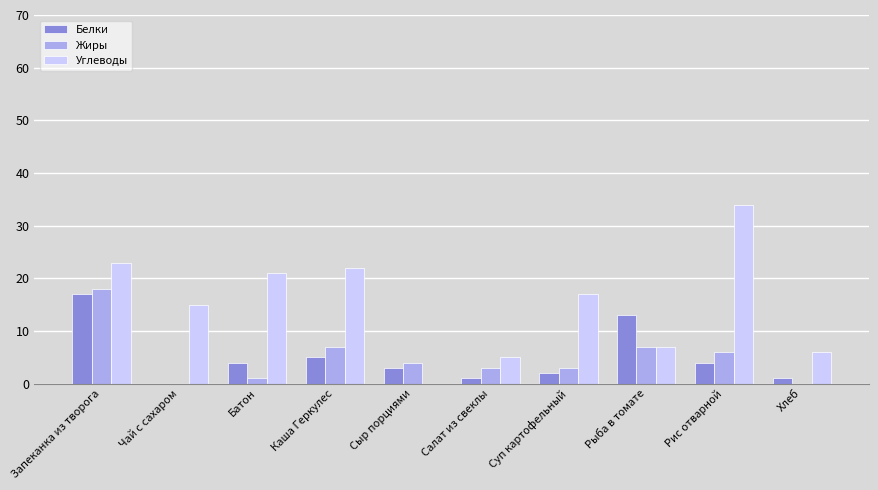

How many series are shown in this chart?

3